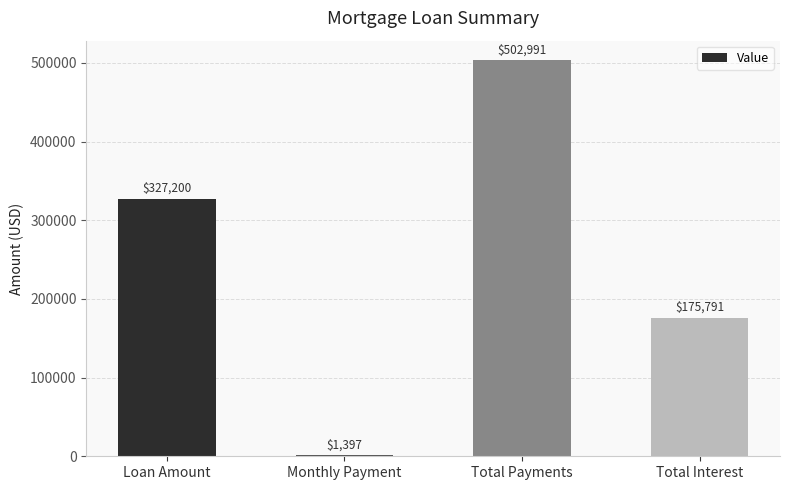

The chart shows a value of 459806.7 at Loan Amount. True or false?

False